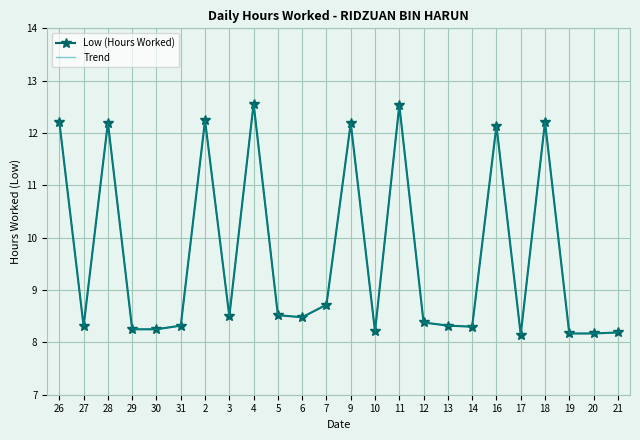

How many lines are shown in the chart?

2